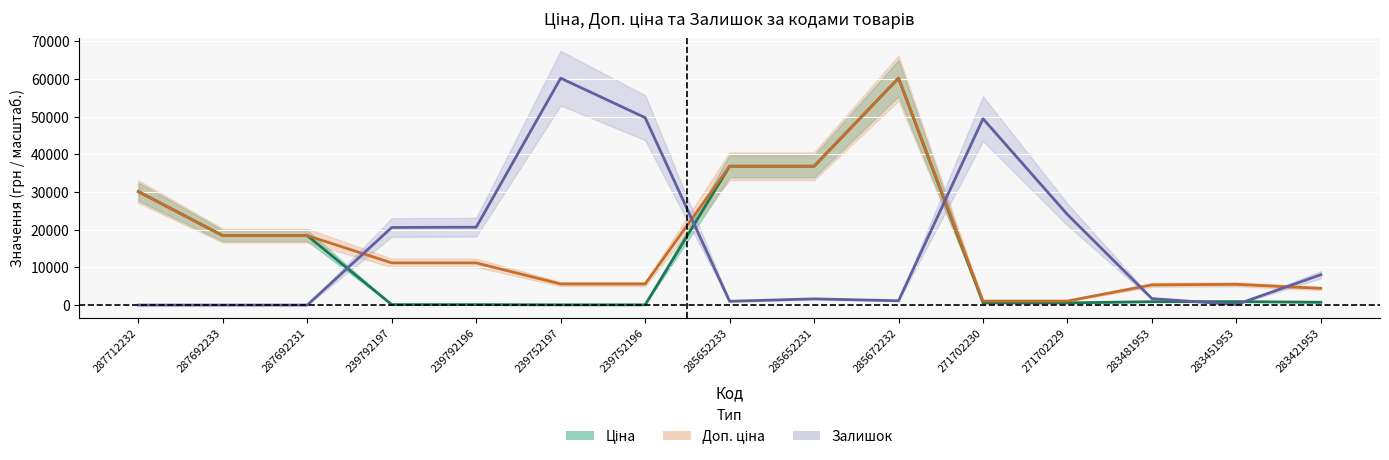

What is the value of the Доп. ціна point at the 2nd from the left?

18420.9